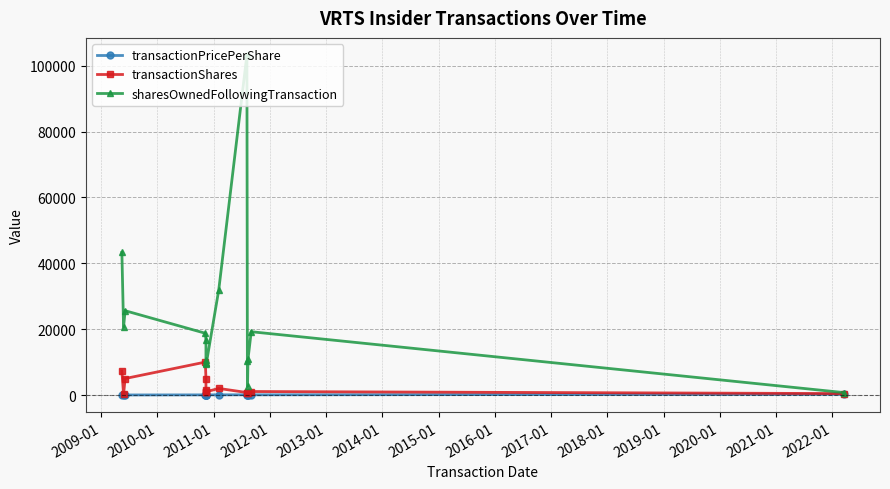

Reading right to left, list all the values displayed in this chart.

transactionPricePerShare: 231.0	58.6	61.8	61.1	57.5	67.6	53.9	38.9	40.6	38.9	39.0	39.0	39.5	16.2	14.8	13.7
transactionShares: 435.0	1060.0	500.0	820.0	500.0	750.0	2000.0	1000.0	1000.0	1000.0	1500.0	5000.0	10000.0	5000.0	200.0	7300.0
sharesOwnedFollowingTransaction: 739.0	19218.0	10867.0	2588.0	10367.0	103271.0	31873.0	9749.0	10521.0	9749.0	9521.0	16667.0	18749.0	25600.0	20600.0	43294.0